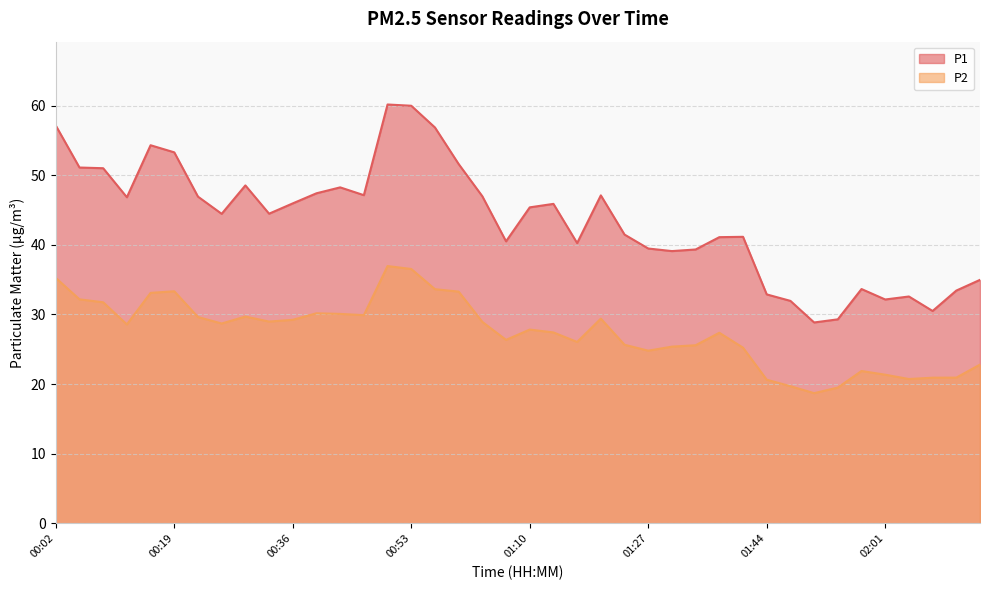

Which series has the widest spread of values?

P1